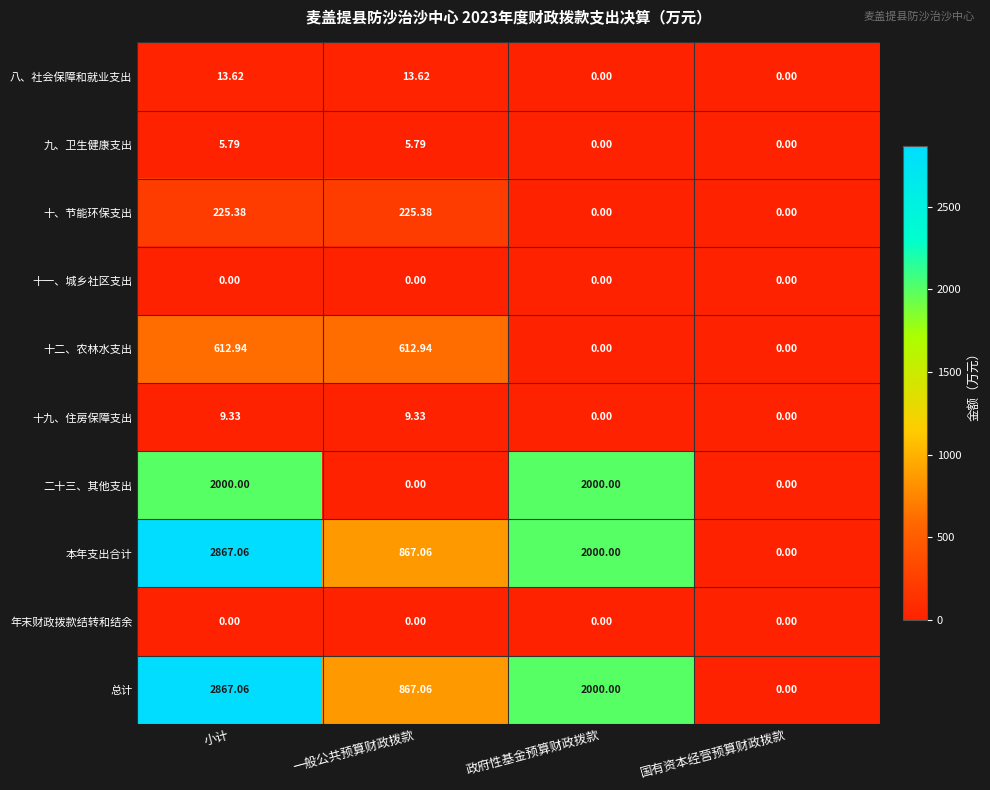

At which category does the chart reach its peak across all series?

小计